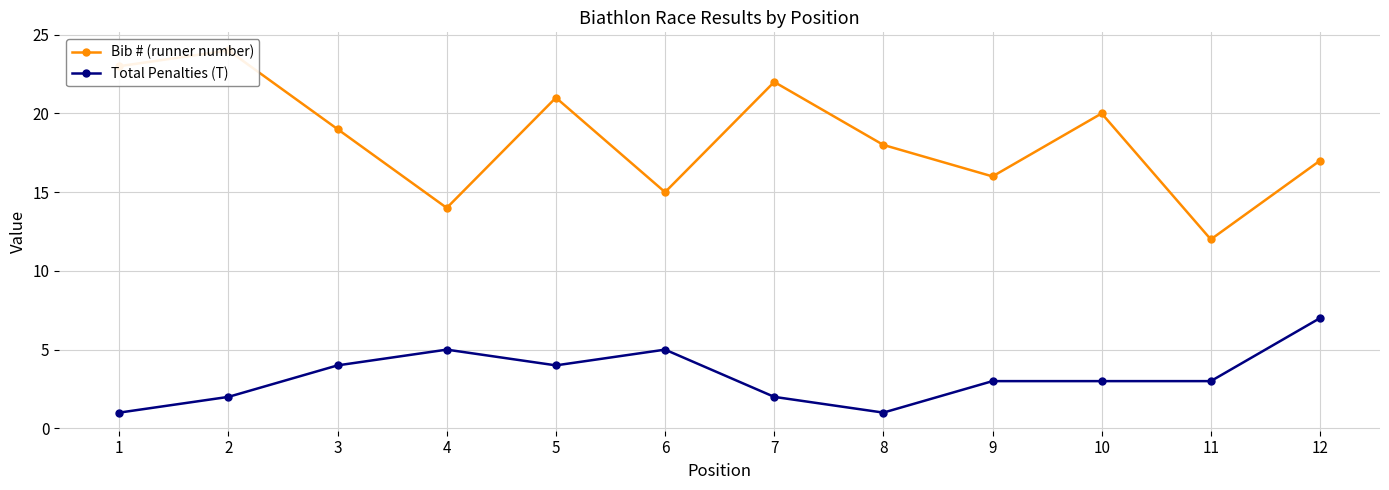

What is the average value of the Bib # (runner number) series?

18